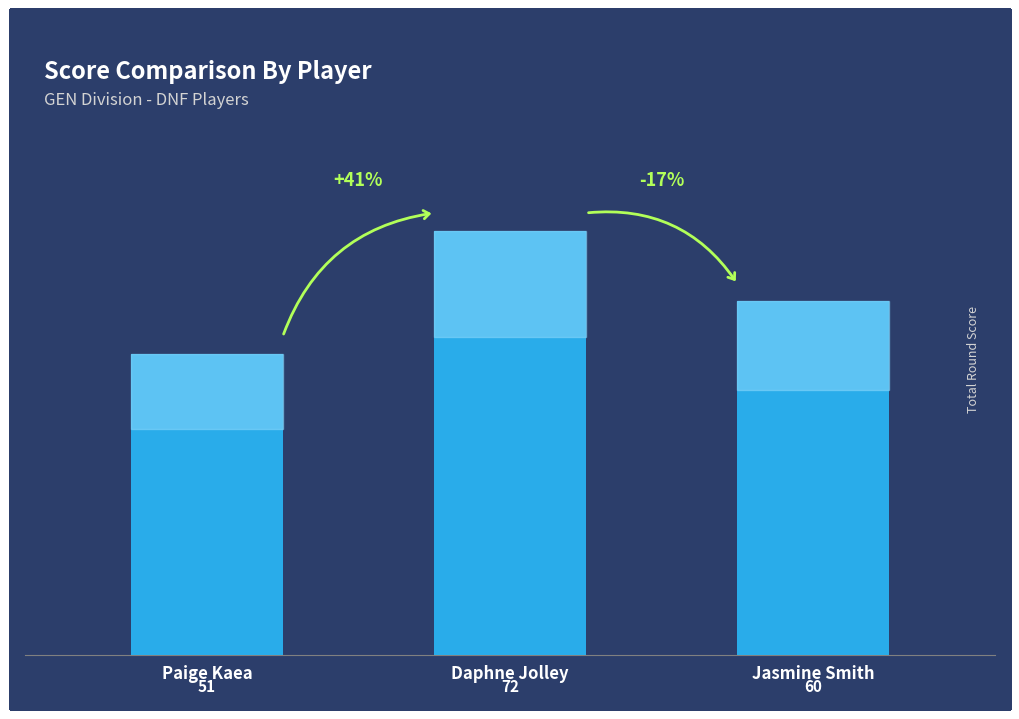

Is it true that the value at Daphne Jolley is 72?

True